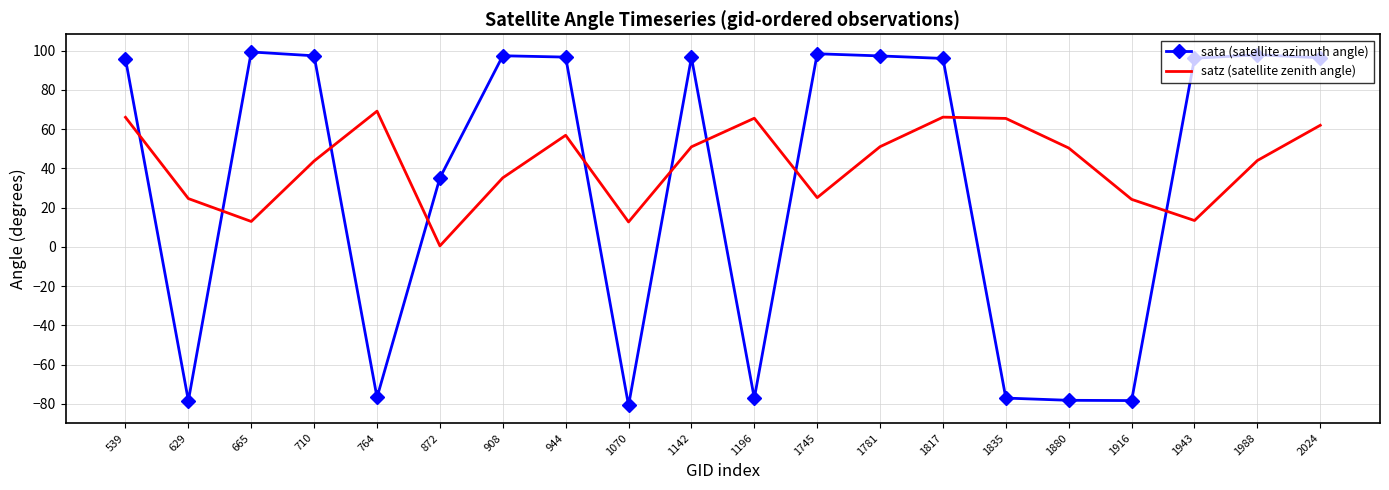

Which category has the lowest value in the sata (satellite azimuth angle) series?

1070